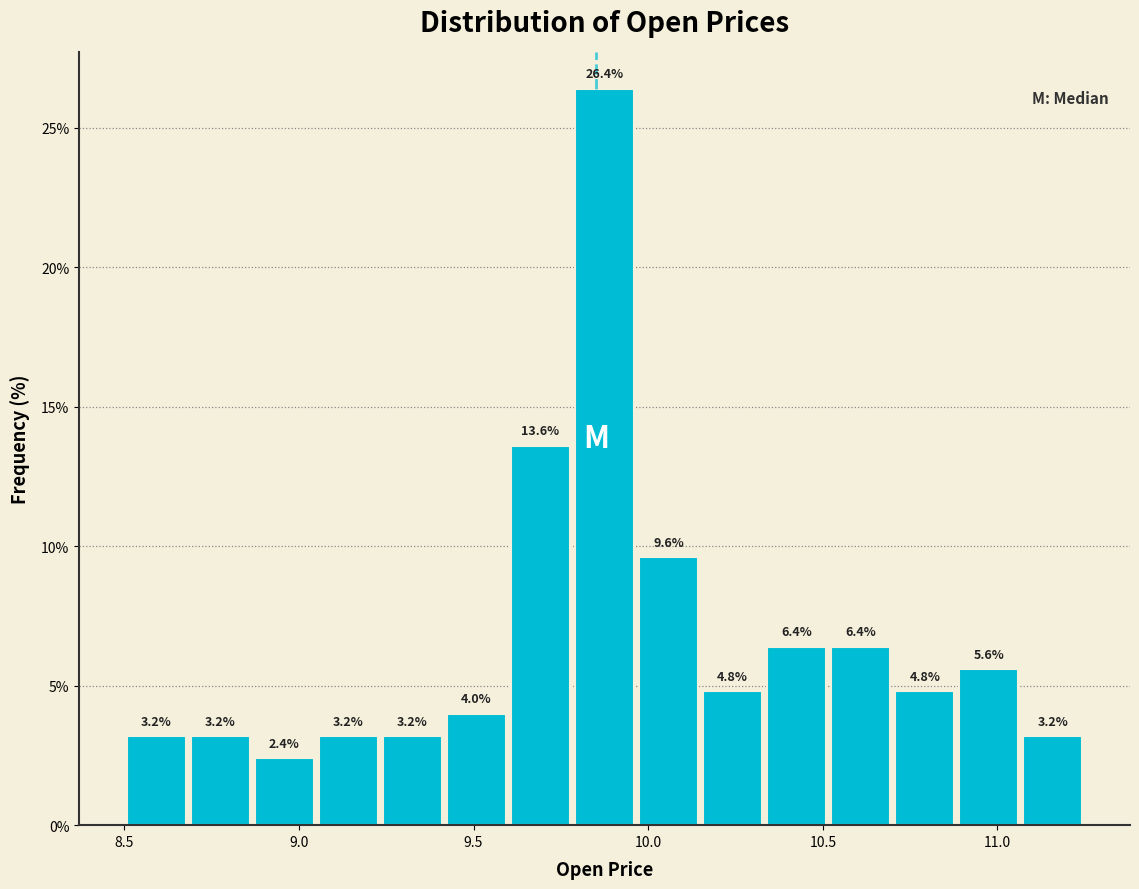

Read against the x-axis, roughly where is the centre of the tallest bar?

9.90